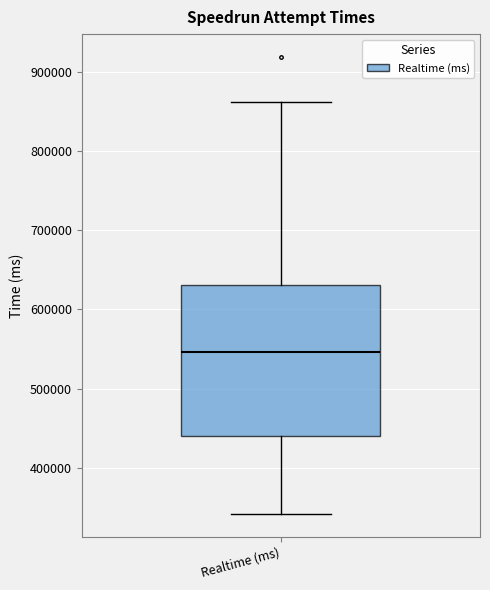

Transcribe this box plot: give where the median line is, the range the box spans, and where the two whiskers end, as read against the y-axis. The values are not printed on the chart, so give them approximately, as read against the axis.

median 550000, box 440000 to 630000, whiskers 340000 to 860000